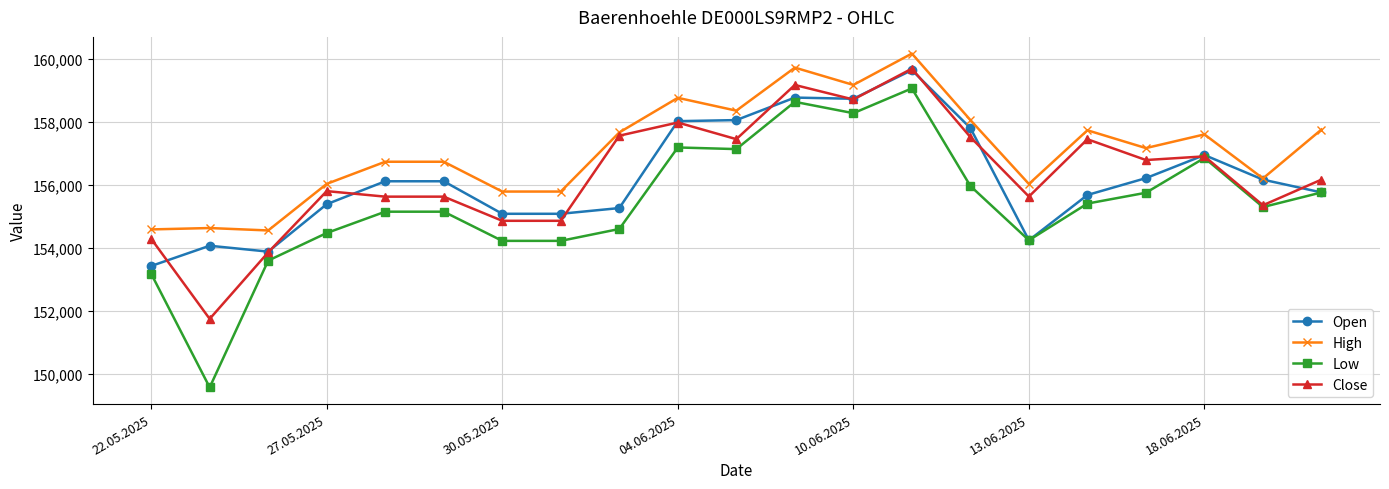

True or false: Close and High intersect in this chart.

False